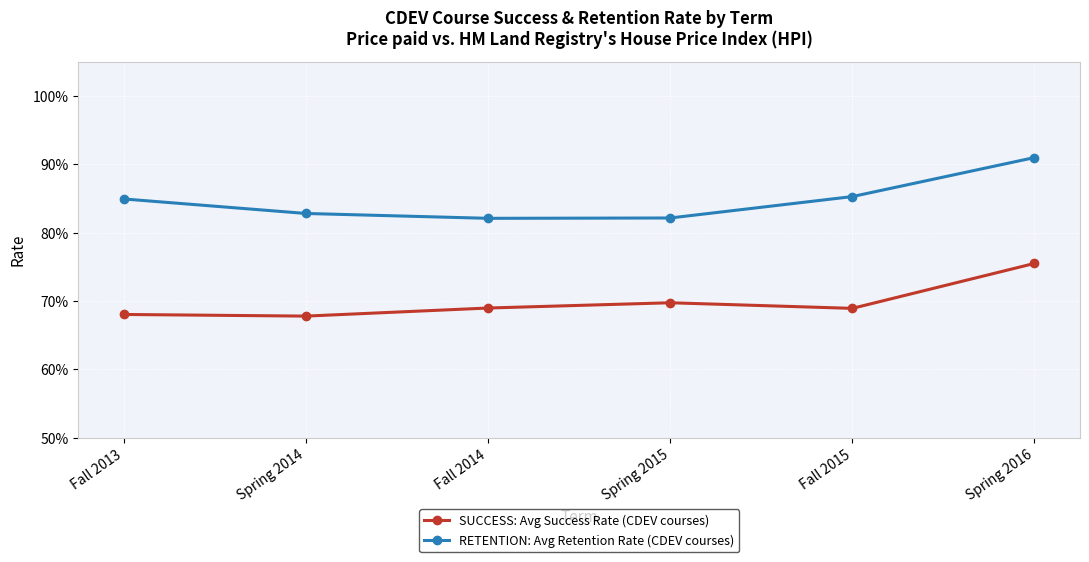

True or false: SUCCESS: Avg Success Rate (CDEV courses) and RETENTION: Avg Retention Rate (CDEV courses) cross at least once.

False